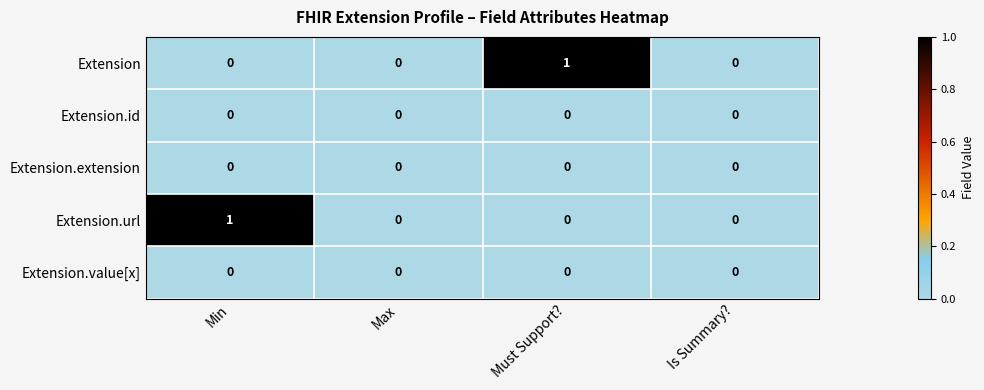

True or false: Extension.value[x] has a value of 0 at Min.

True